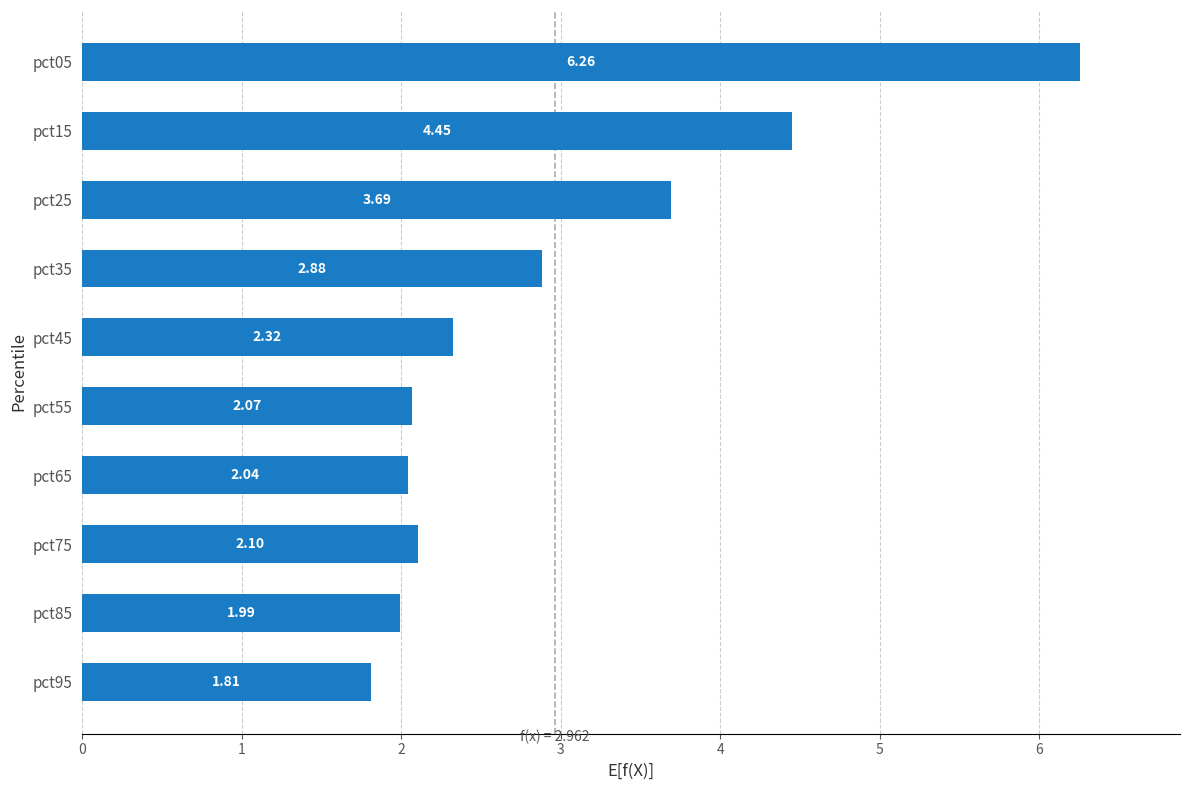

Which has a higher value, pct75 or pct05?

pct05